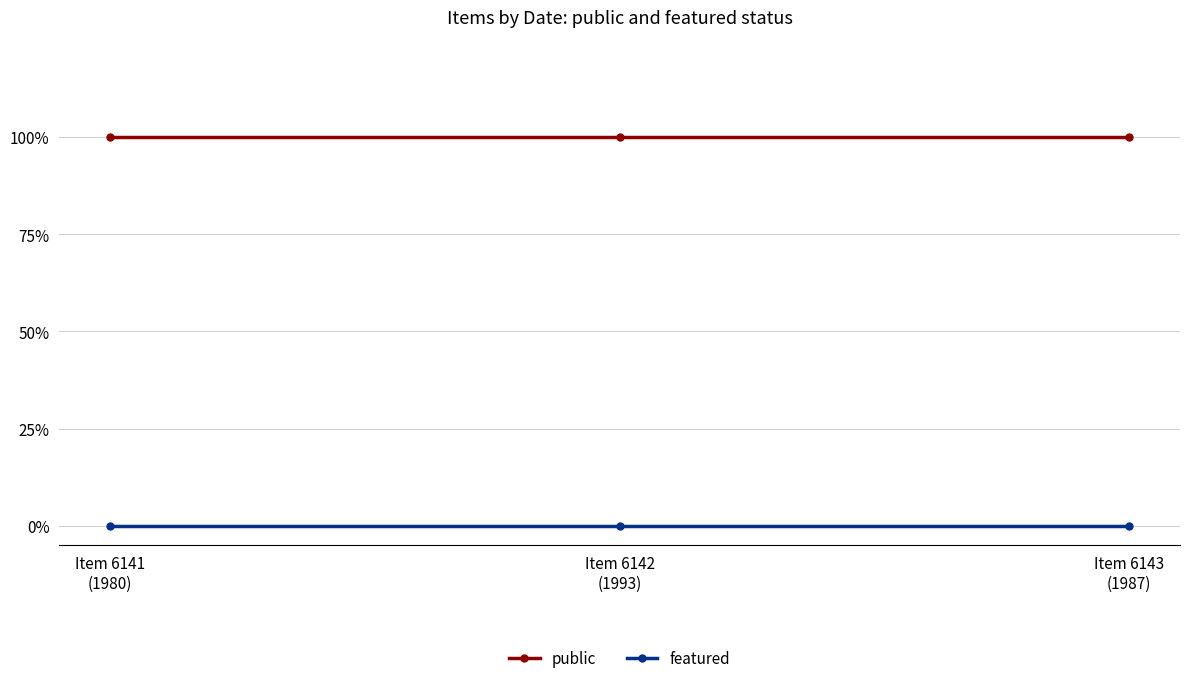

Reading right to left, extract all data points from this chart.

public: Item 6143
(1987)=1	Item 6142
(1993)=1	Item 6141
(1980)=1
featured: Item 6143
(1987)=0	Item 6142
(1993)=0	Item 6141
(1980)=0